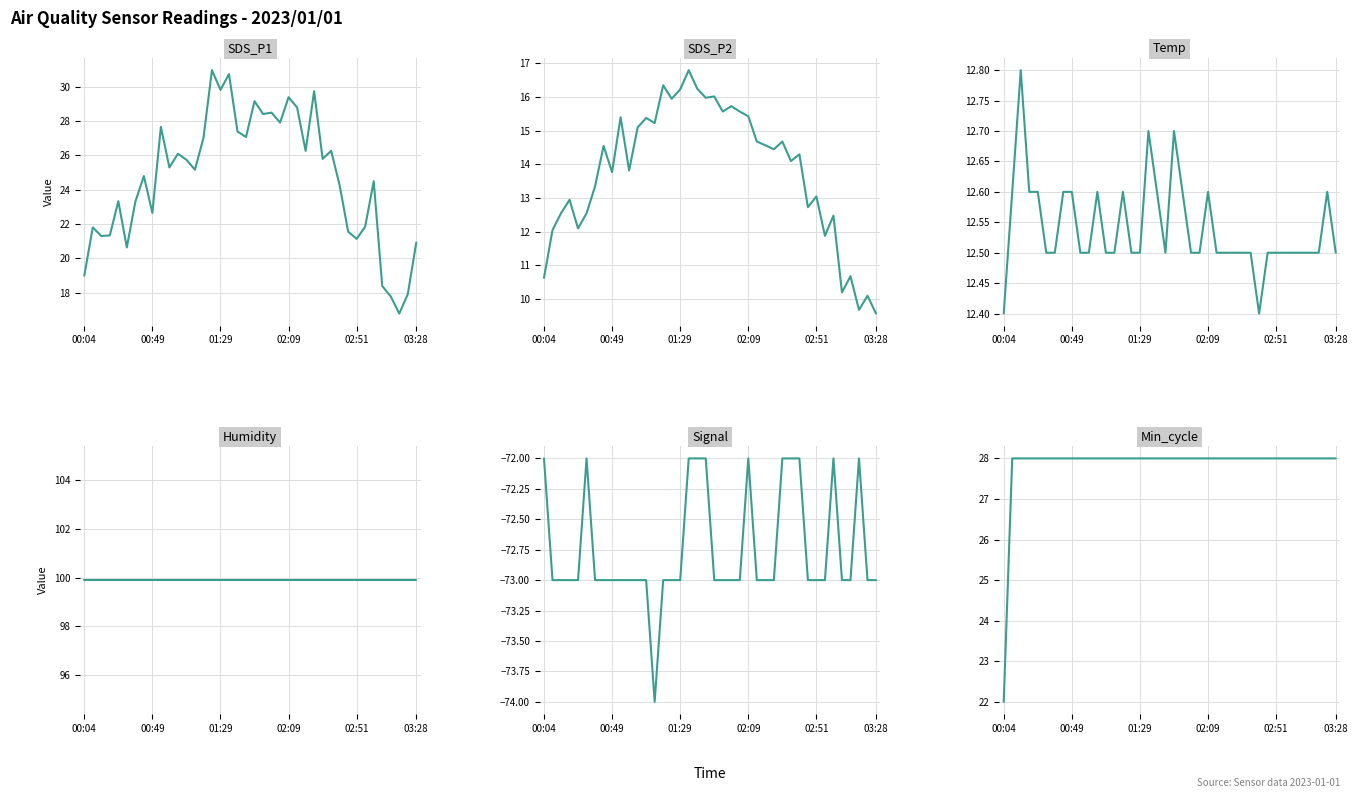

What is the value of the Temp point at the 28th from the left?

12.5